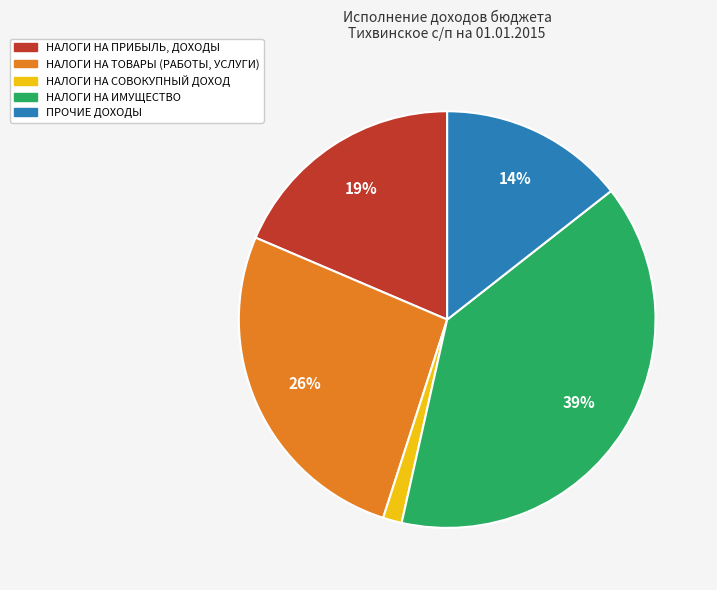

The НАЛОГИ НА ТОВАРЫ (РАБОТЫ, УСЛУГИ) slice represents 26% of the pie. True or false?

True